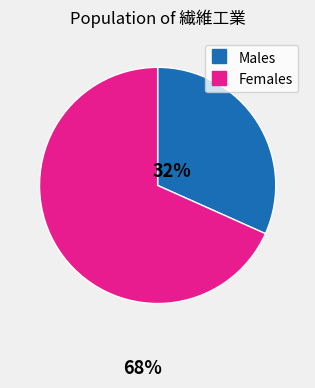

Does any single category account for the majority?

Yes